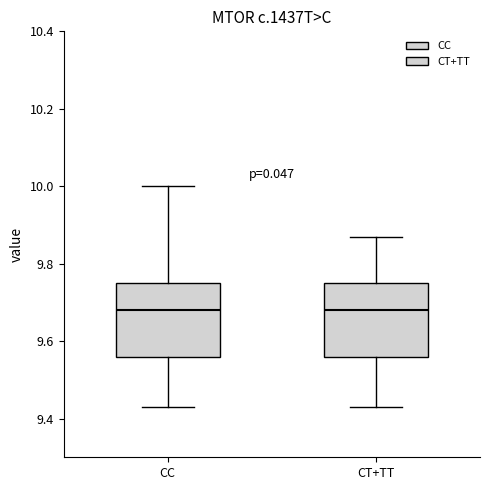

Reading left to right, read every box against the y-axis: the position of its median line, the range the box covers, and the ends of its whiskers. The values are not printed on the chart, so give them approximately, as read against the axis.

CC: median 9.68, box 9.56 to 9.76, whiskers 9.44 to 10.00
CT+TT: median 9.68, box 9.56 to 9.76, whiskers 9.44 to 9.88